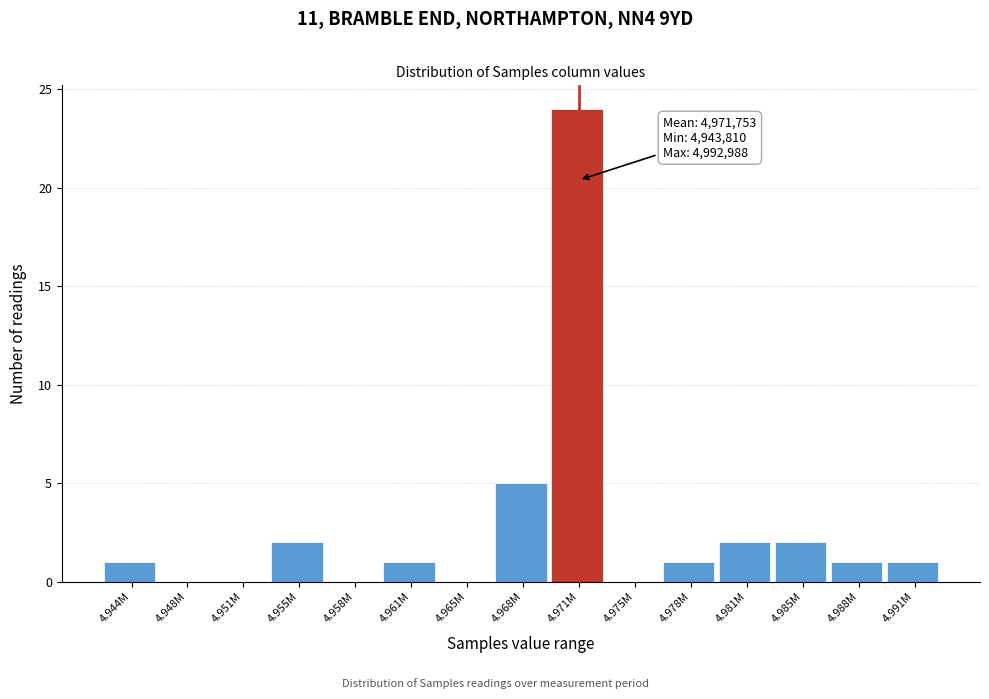

Reading right to left, what are all the values shown in this chart?

4.991M=1	4.988M=1	4.985M=2	4.981M=2	4.978M=1	4.975M=0	4.971M=24	4.968M=5	4.965M=0	4.961M=1	4.958M=0	4.955M=2	4.951M=0	4.948M=0	4.944M=1